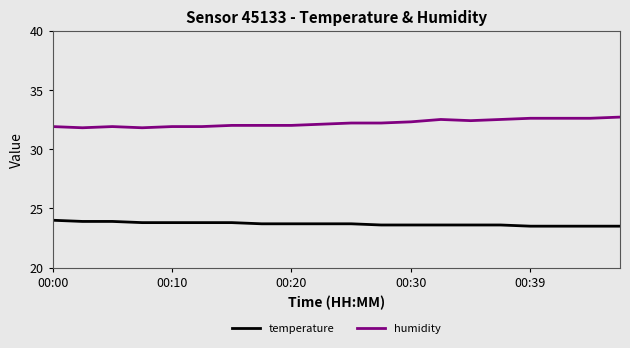

What is the lowest value of the humidity series?

31.8